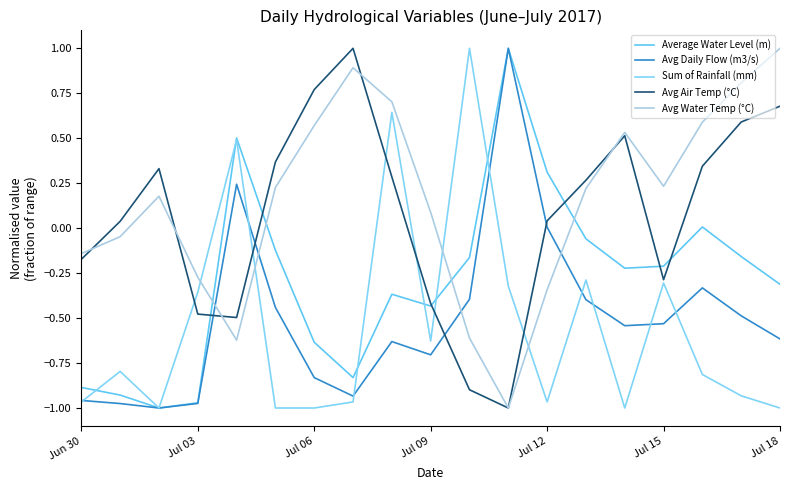

In Average Water Level (m), how many points are higher than both neighbors (excluding endpoints)?

4